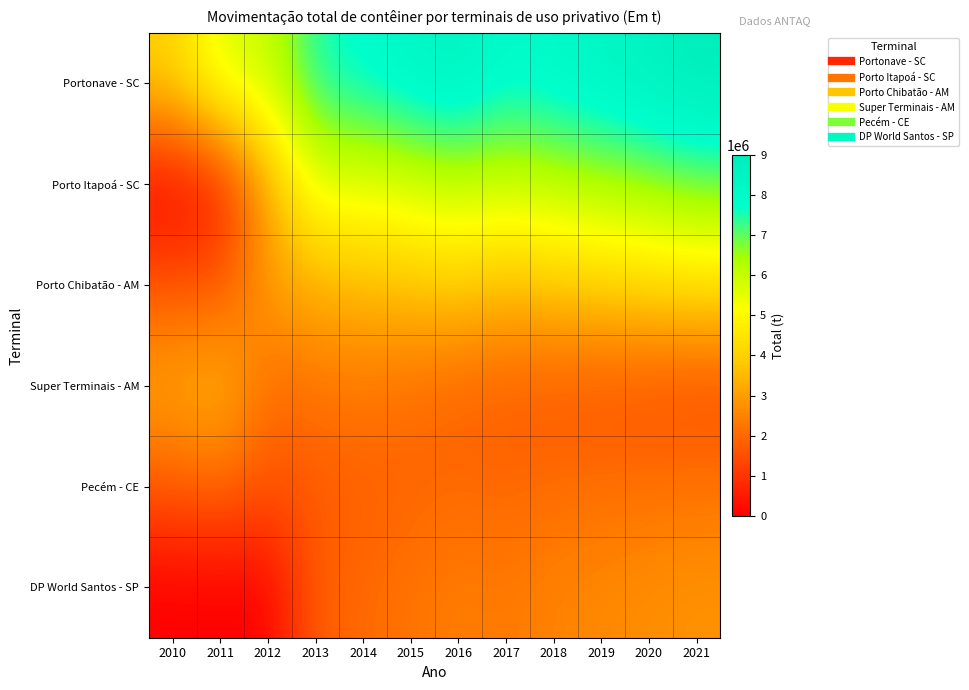

At how many categories does at least one series exceed 2222236?

12